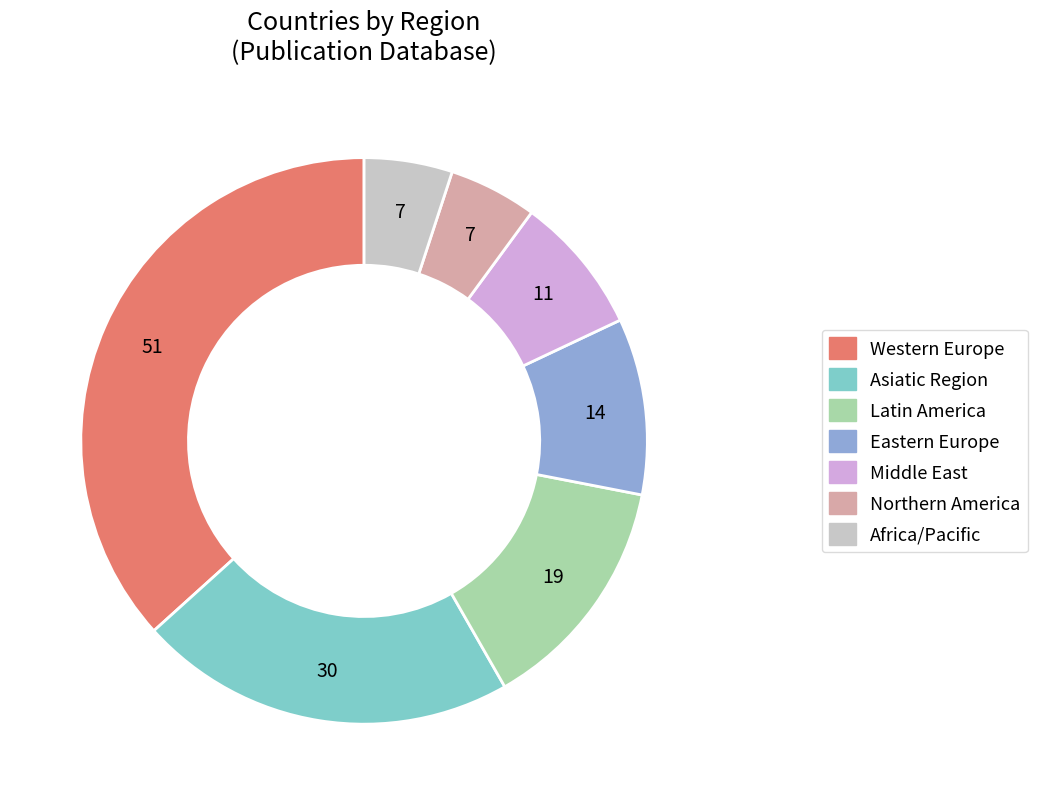

Is there a majority slice in this chart?

No